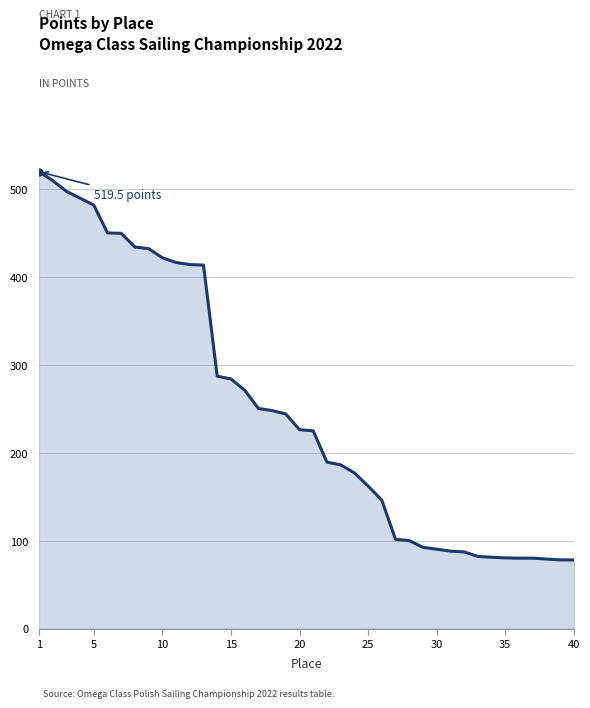

What is the greatest value displayed?

519.5